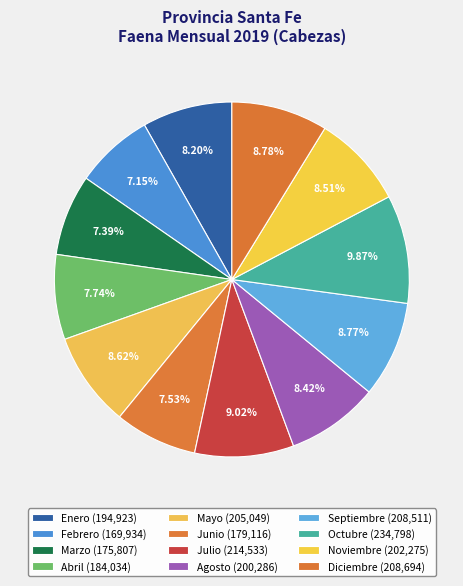

To the nearest percent, what is the combined percentage of Octubre and Diciembre?

19%